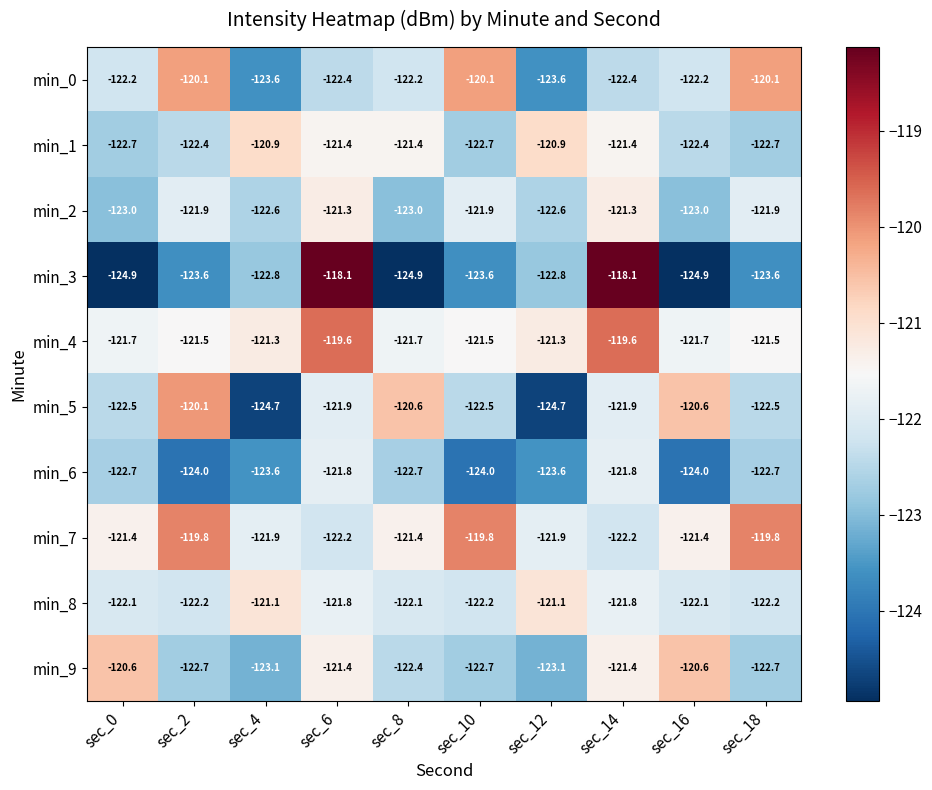

What is the smallest value displayed?

-124.9